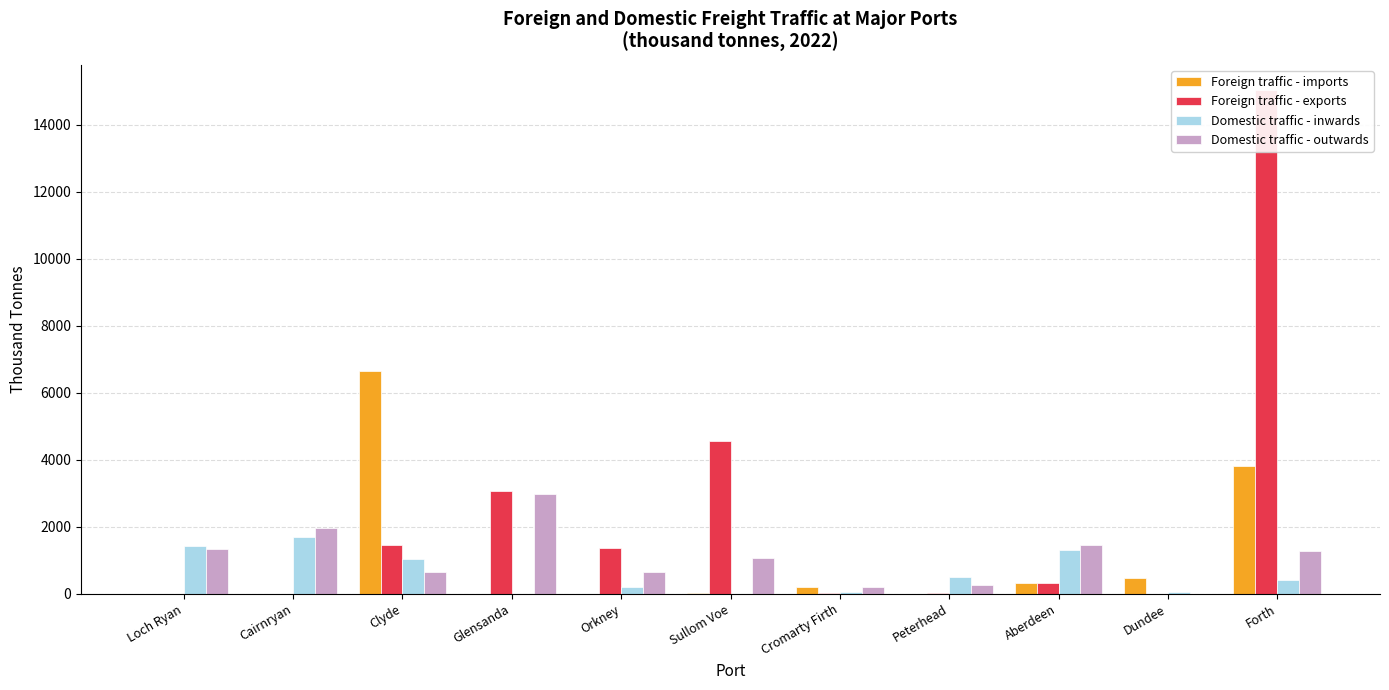

Reading left to right, extract all data points from this chart.

Foreign traffic - imports: Loch Ryan=0.0	Cairnryan=0.0	Clyde=6651.8	Glensanda=0.0	Orkney=6.7	Sullom Voe=21.8	Cromarty Firth=193.2	Peterhead=4.9	Aberdeen=327.3	Dundee=481.0	Forth=3817.3
Foreign traffic - exports: Loch Ryan=0.0	Cairnryan=0.0	Clyde=1453.7	Glensanda=3058.2	Orkney=1356.0	Sullom Voe=4548.6	Cromarty Firth=34.5	Peterhead=17.1	Aberdeen=326.9	Dundee=0.0	Forth=15029.6
Domestic traffic - inwards: Loch Ryan=1423.2	Cairnryan=1701.4	Clyde=1033.7	Glensanda=0.0	Orkney=210.5	Sullom Voe=1.6	Cromarty Firth=56.2	Peterhead=497.0	Aberdeen=1303.2	Dundee=46.0	Forth=409.4
Domestic traffic - outwards: Loch Ryan=1326.0	Cairnryan=1961.9	Clyde=665.4	Glensanda=2982.9	Orkney=648.4	Sullom Voe=1057.4	Cromarty Firth=199.3	Peterhead=257.2	Aberdeen=1446.5	Dundee=7.9	Forth=1268.2